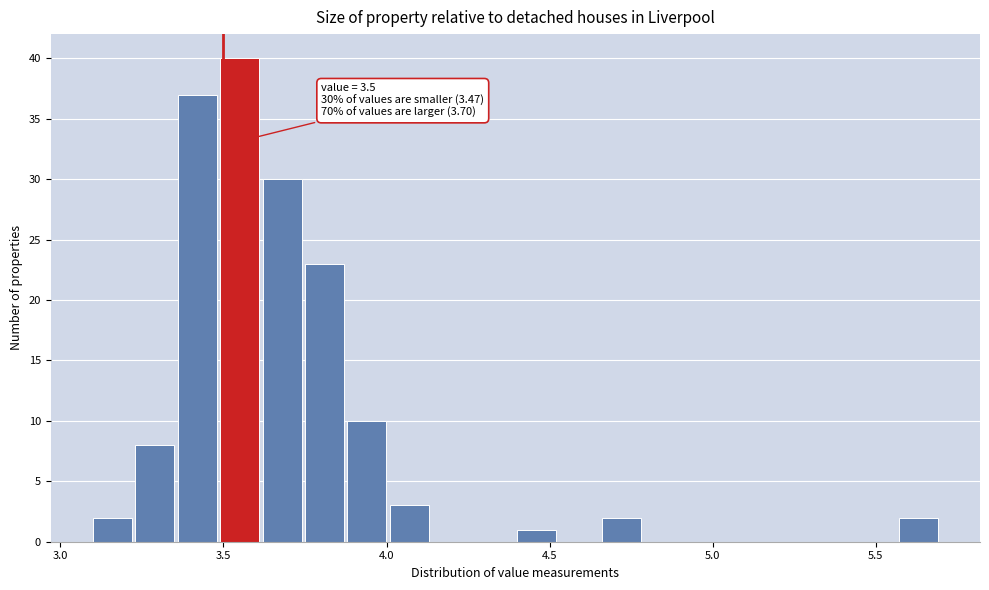

Read against the x-axis, roughly where is the centre of the tallest bar?

3.55